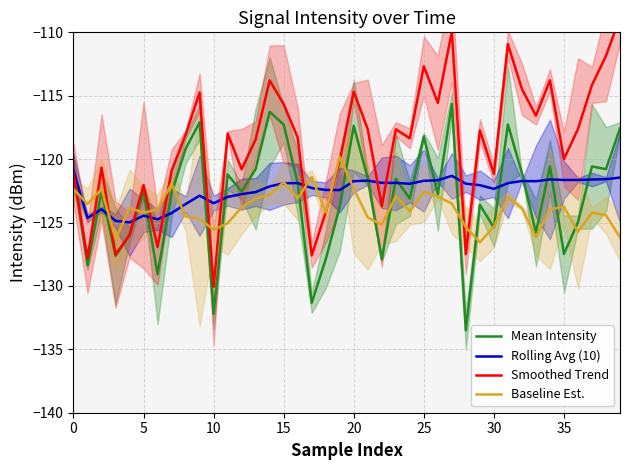

Read the Baseline Est. value at 30.

-125.3